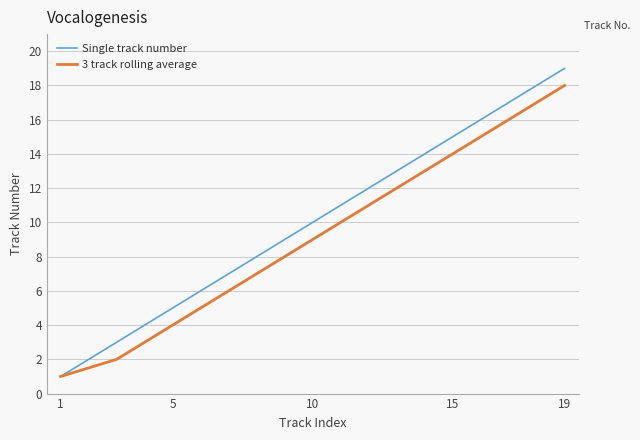

Which series has the largest range (max minus min)?

Single track number